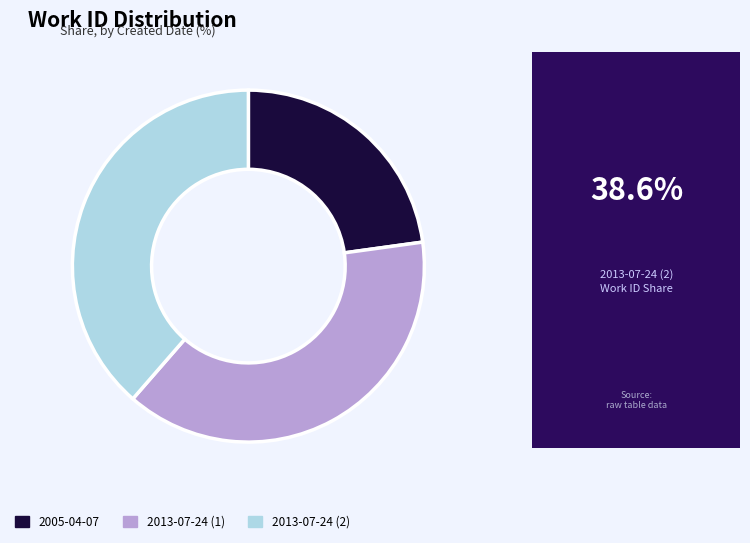

Which has a higher value, 2005-04-07 or 2013-07-24 (2)?

2013-07-24 (2)